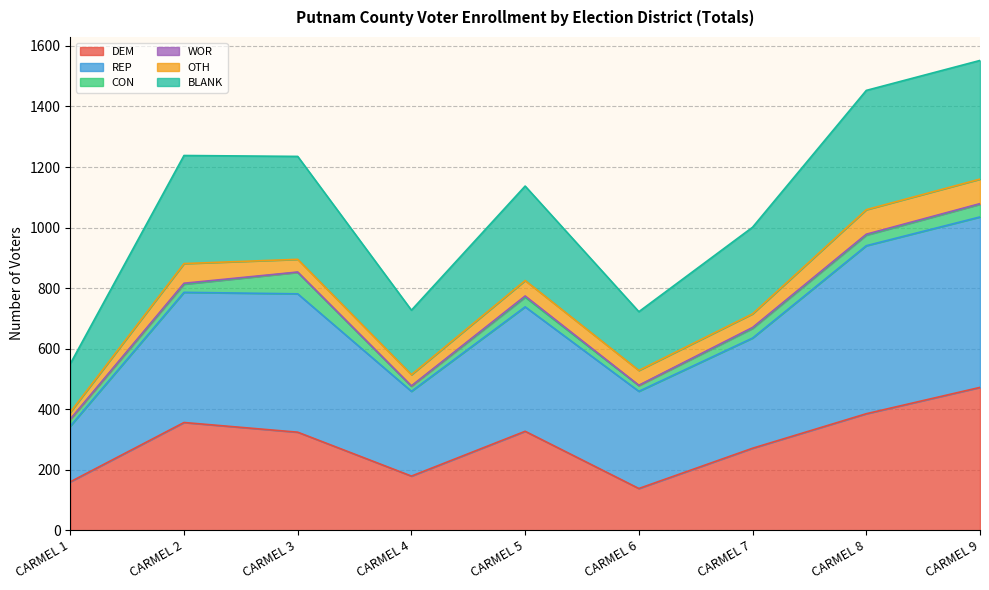

Between CARMEL 5 and CARMEL 6, which is larger?

CARMEL 5